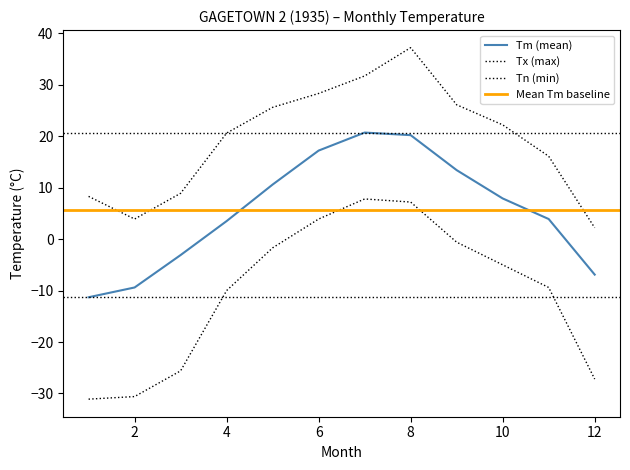

Where is the first local maximum for Tn?

7